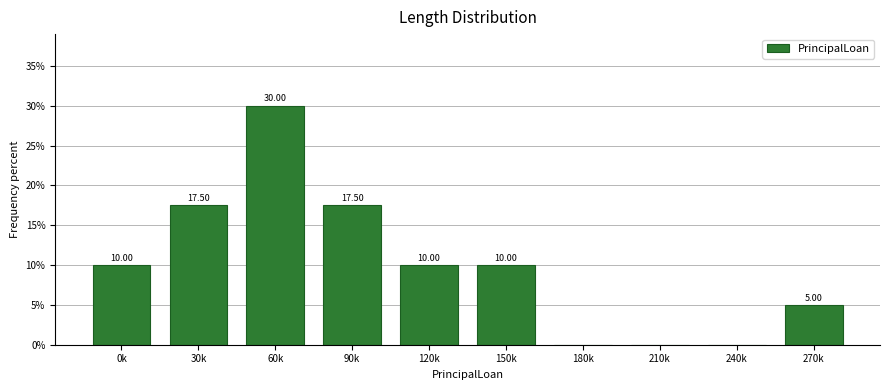

What is the sum of all values?

100.0